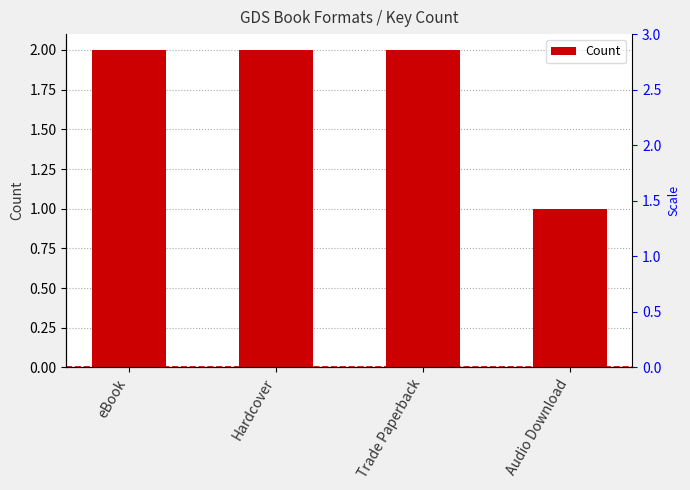

Reading right to left, extract all data points from this chart.

Audio Download=1	Trade Paperback=2	Hardcover=2	eBook=2